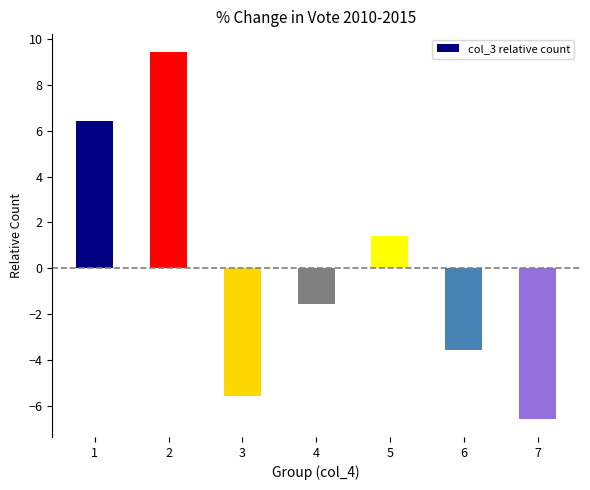

What is the approximate value at 1?

6.4